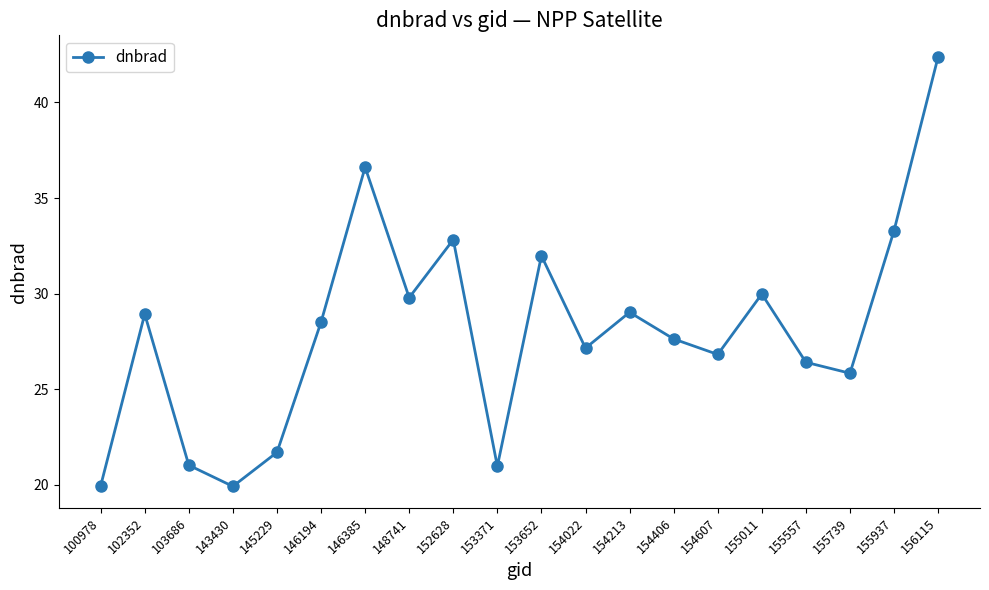

The value at 100978 is 4.2. True or false?

False